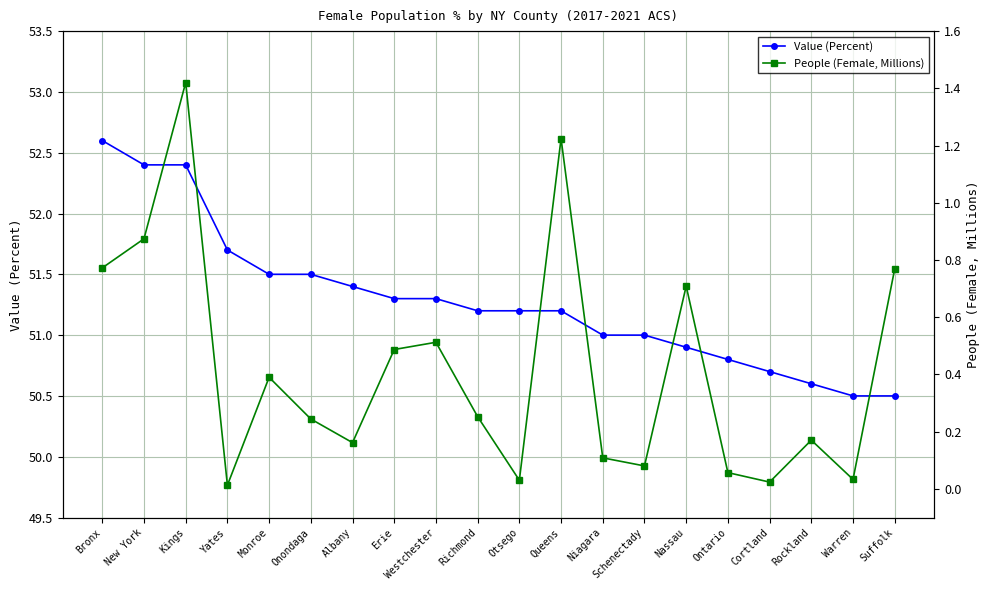

What is the difference between the second highest and minimum values in the People (Female, Millions) series?

1.2